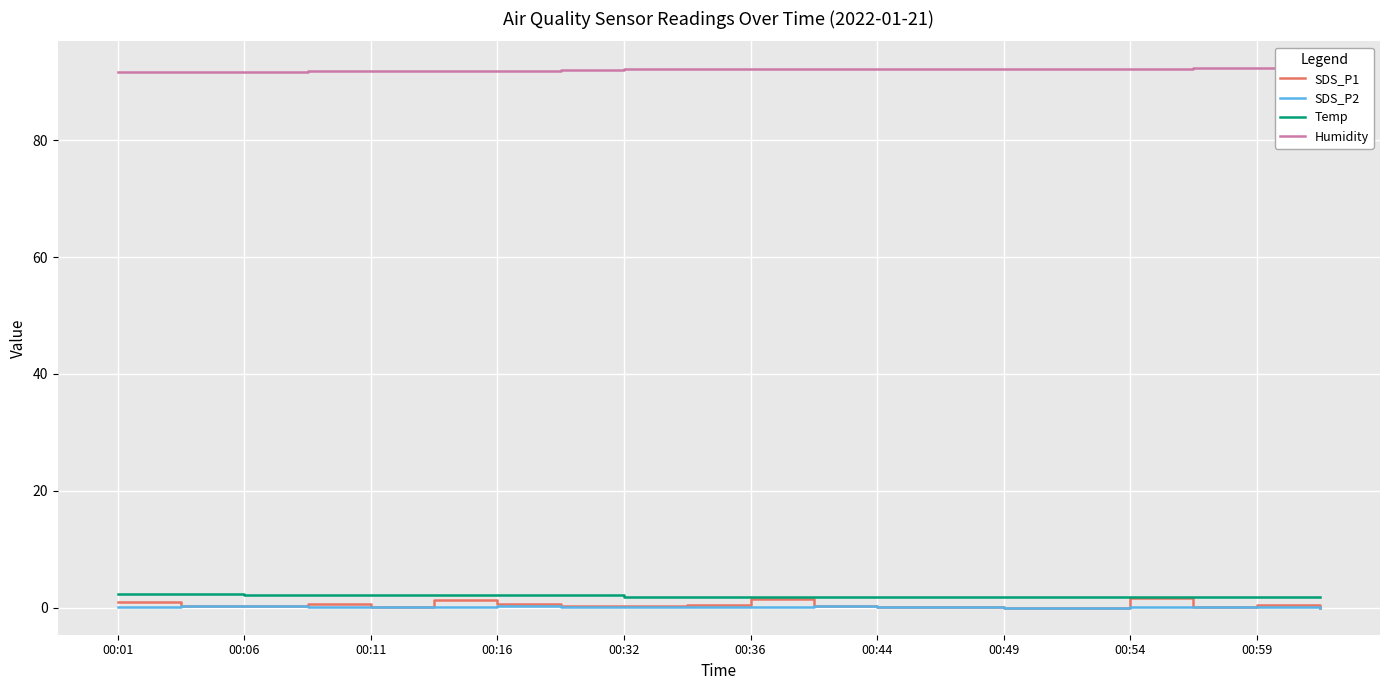

What is the maximum value for Temp?

2.3